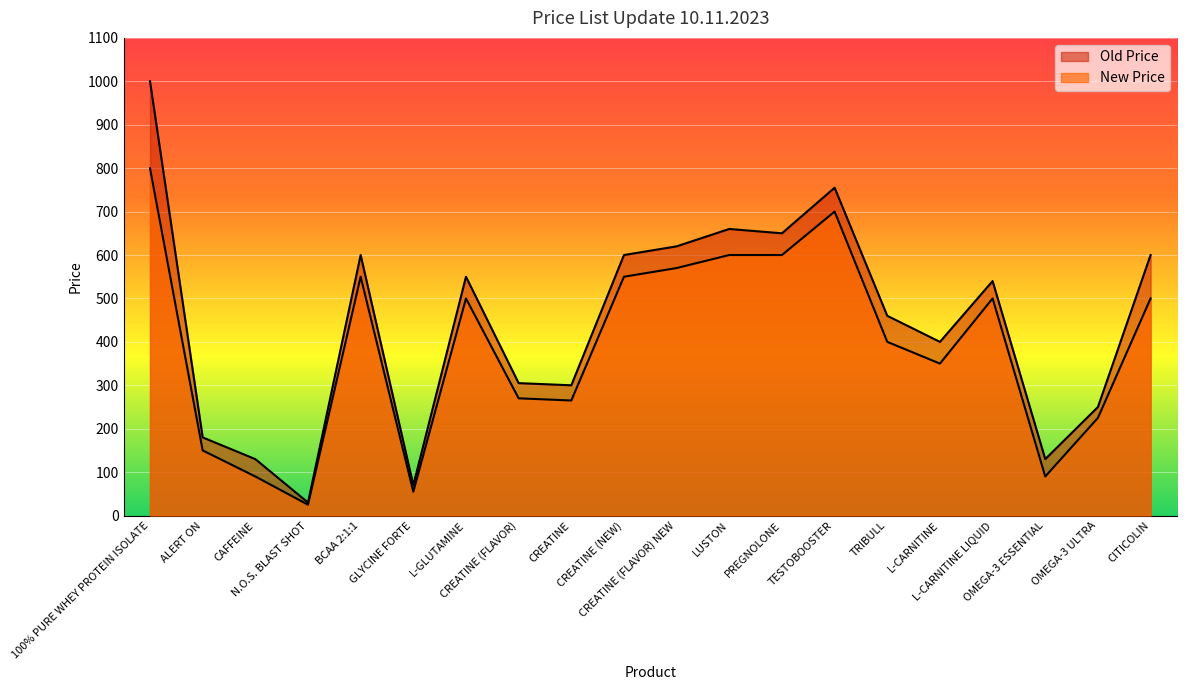

How many data points in New Price are less than 500?

10